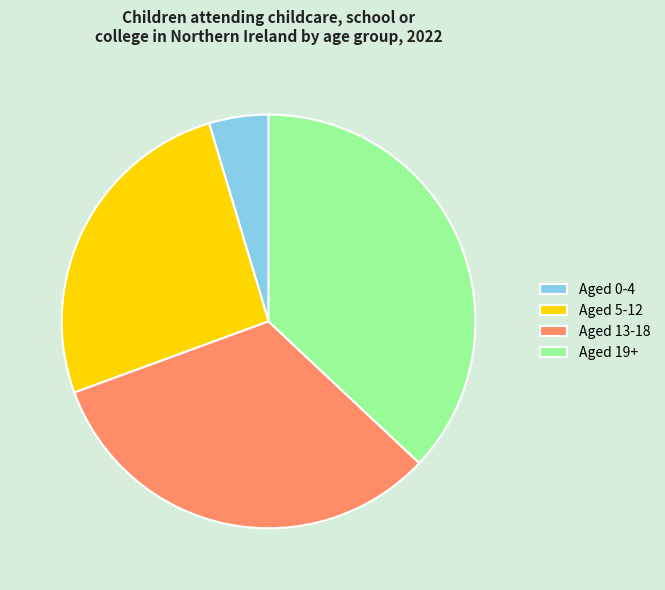

Combined, do Aged 0-4 and Aged 13-18 account for over 50%?

No